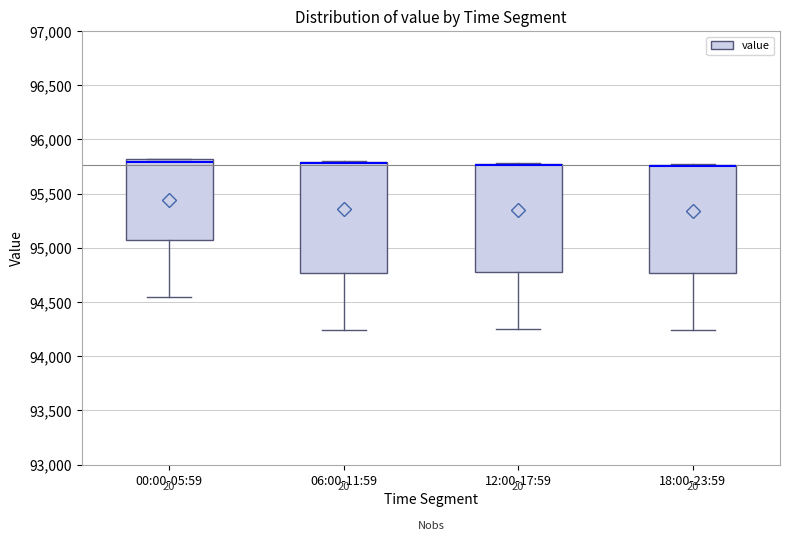

Reading left to right, transcribe this box plot: for each box, give where its median line is, the range the box spans, and where its two whiskers end, as read against the y-axis. The values are not printed on the chart, so give them approximately, as read against the axis.

00:00-05:59: median 95800 (just below the box's upper edge), box 95100 to 95800, whiskers 94550 to 95800
06:00-11:59: median 95800 (drawn on the box's upper edge), box 94750 to 95800, whiskers 94250 to 95800
12:00-17:59: median 95750 (drawn on the box's upper edge), box 94800 to 95750, whiskers 94250 to 95800
18:00-23:59: median 95750 (drawn on the box's upper edge), box 94750 to 95750, whiskers 94250 to 95800